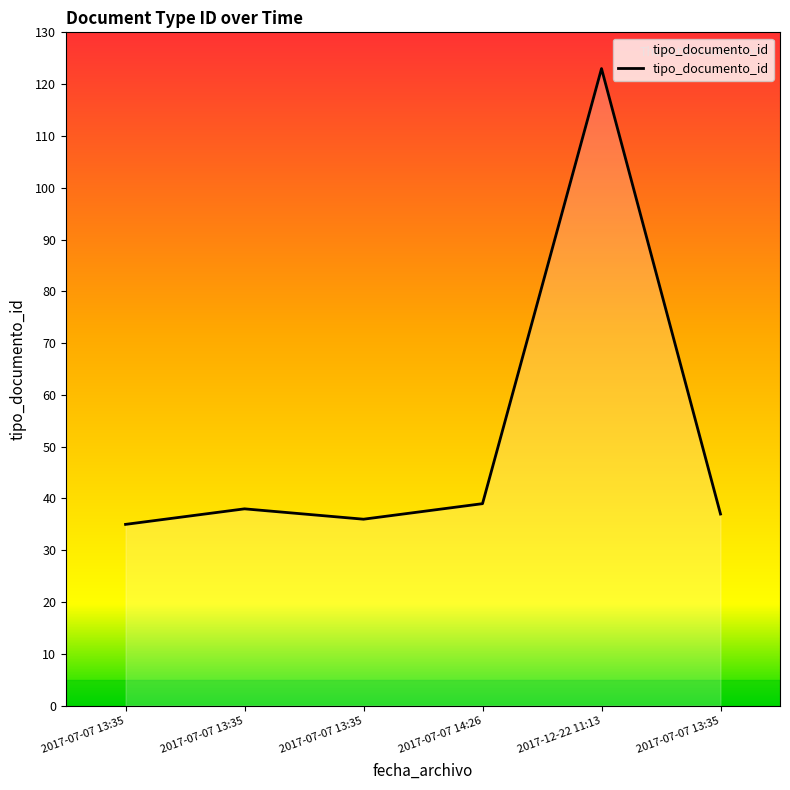

Which category has the lowest value across all series?

2017-07-07 13:35